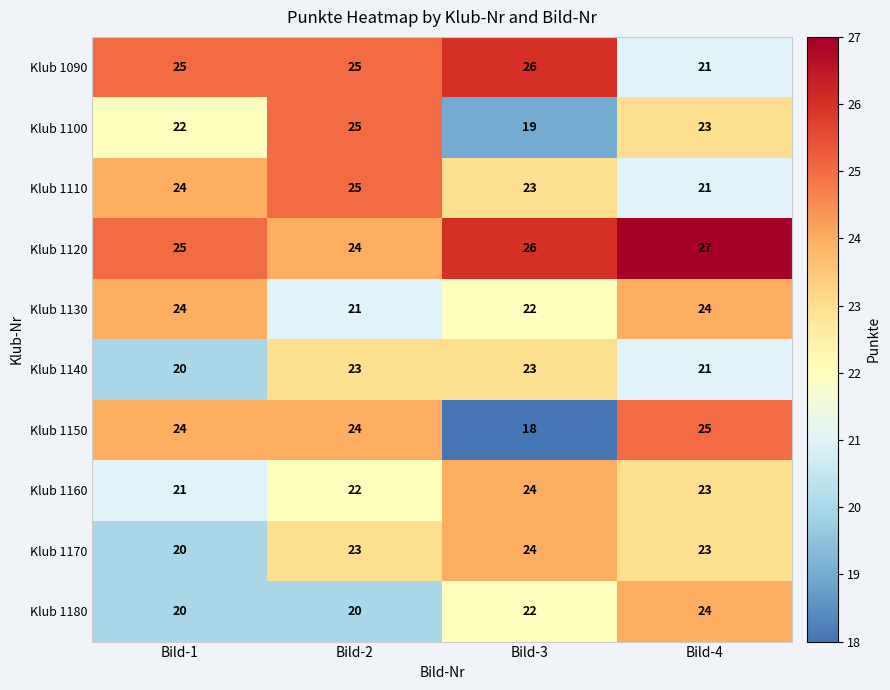

At which label does Klub 1110 reach its minimum?

Bild-4